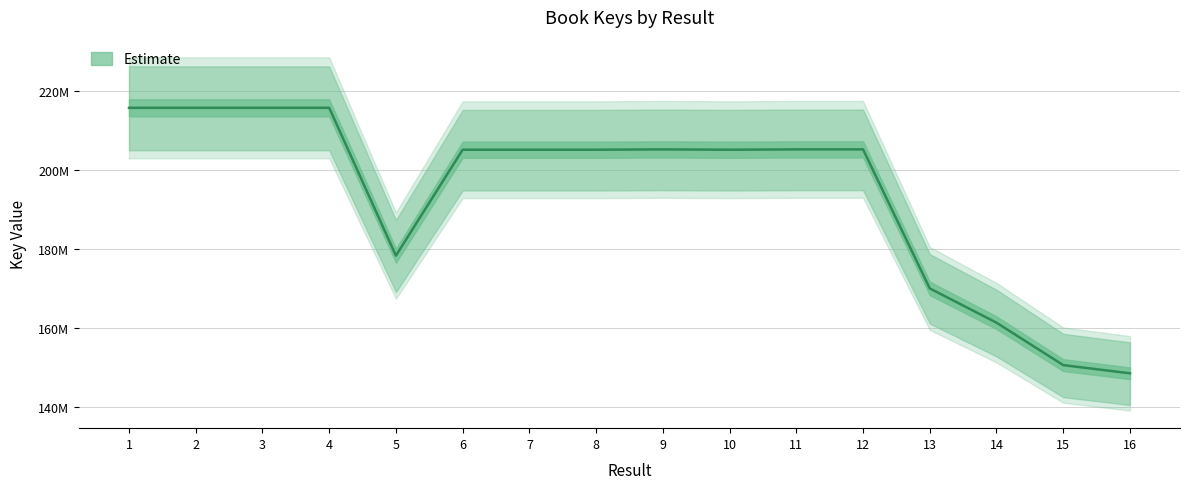

List the labels in order of value, smallest first.

16, 15, 14, 13, 5, 6, 8, 10, 7, 9, 12, 11, 4, 2, 3, 1